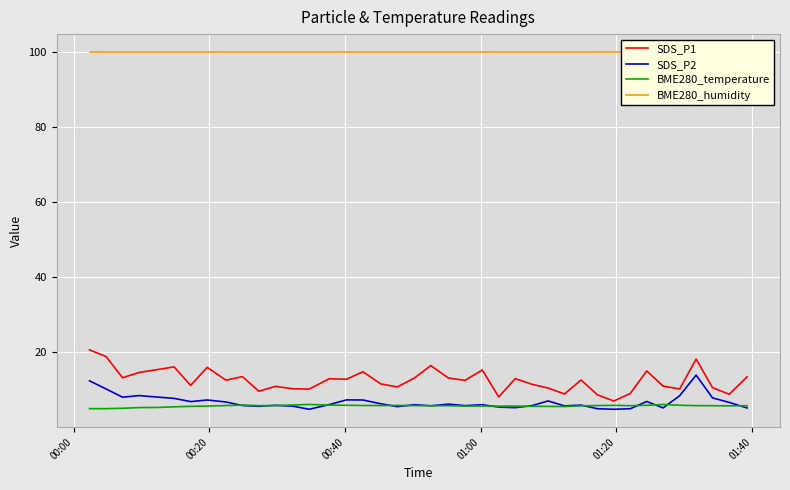

What is the value of the SDS_P1 point at the 34th from the left?

15.1